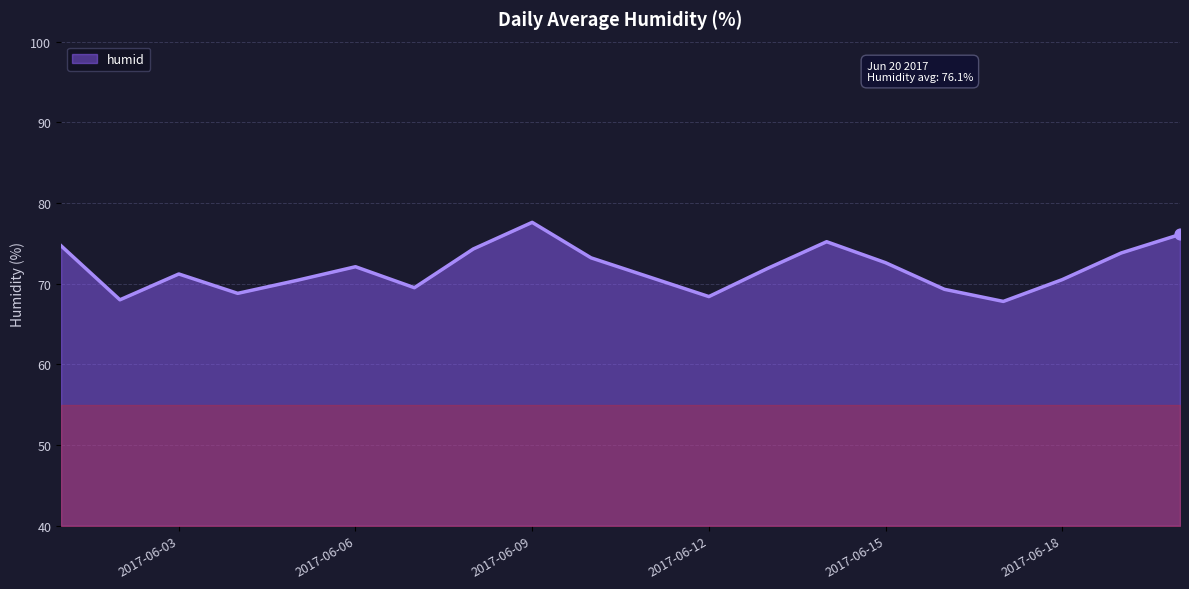

What is the minimum value shown in the chart?

67.8